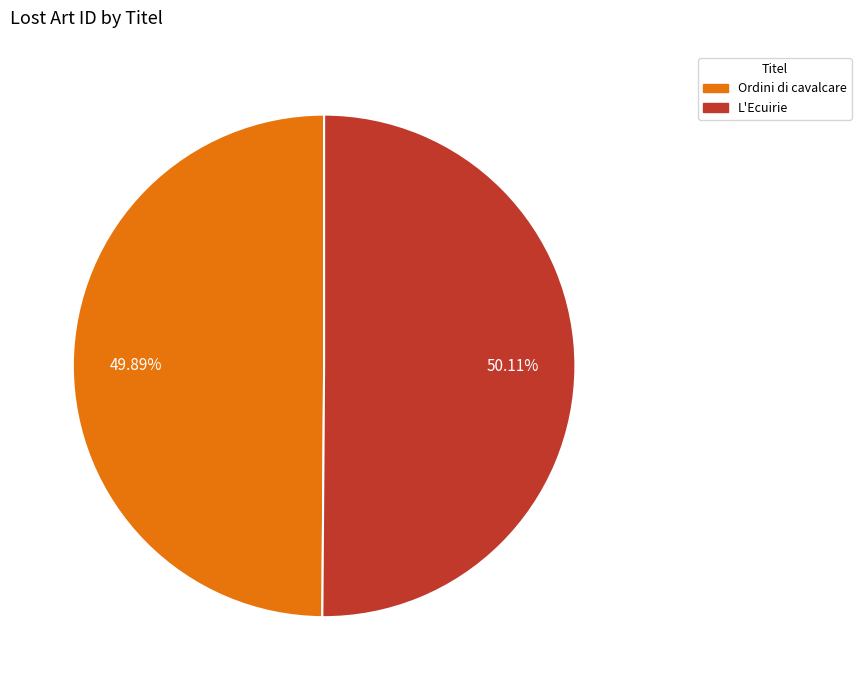

Do Ordini di cavalcare and L'Ecuirie together represent more than half of the pie?

Yes